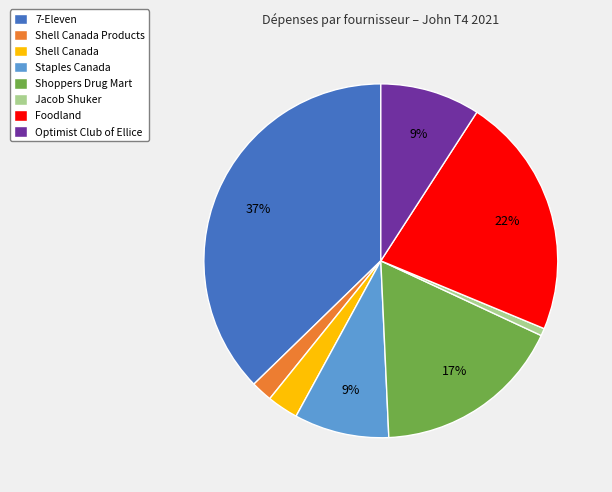

Is the sum of Shoppers Drug Mart and 7-Eleven greater than half?

Yes